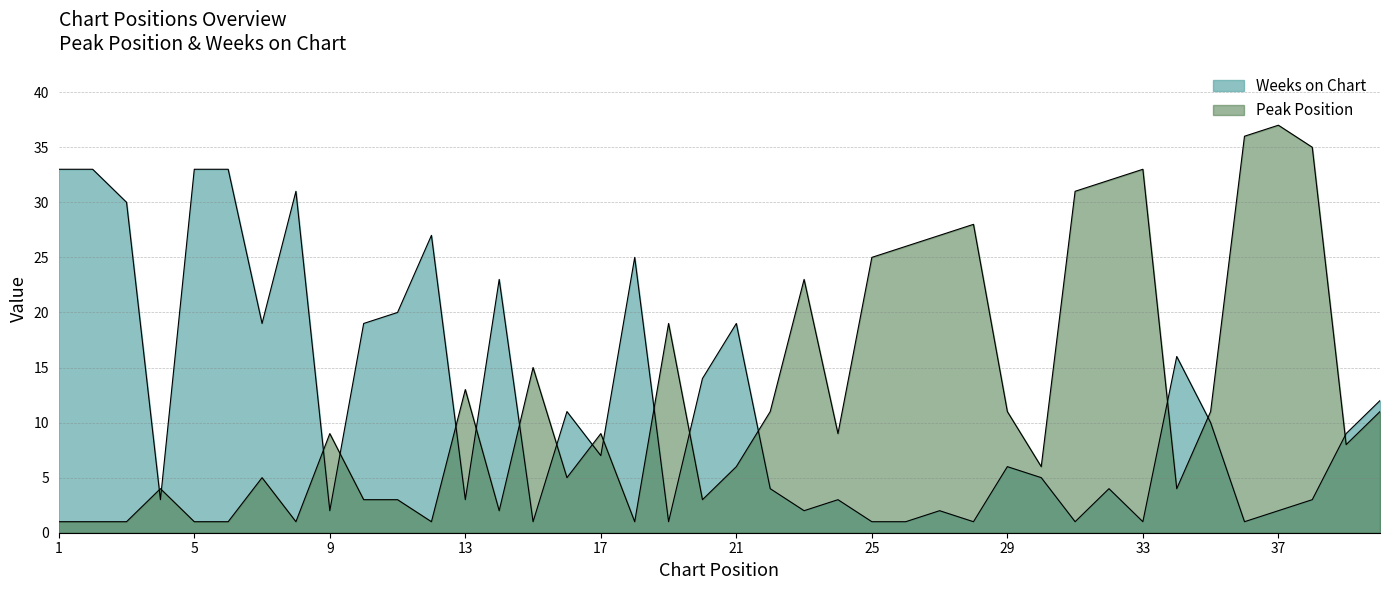

True or false: Peak Position has more than 0 points higher than both neighbors.

True